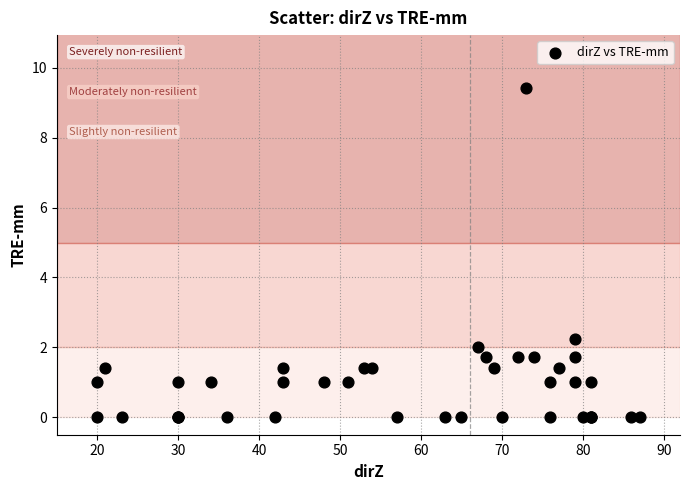

What Y value in the scatter plot is closest to 4?

2.2